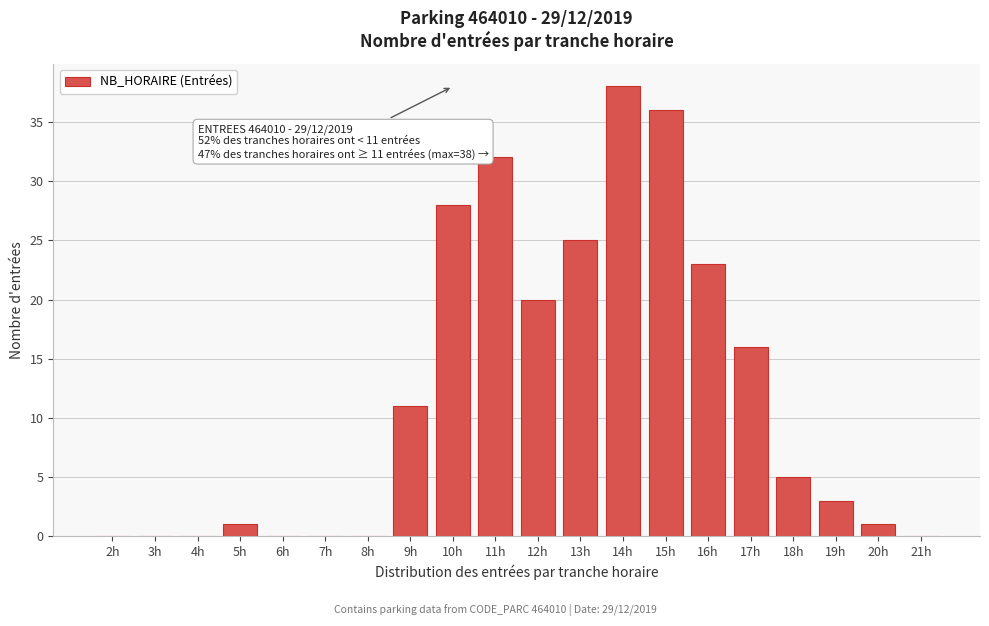

Reading left to right, transcribe all the data shown in this chart.

2h=0	3h=0	4h=0	5h=1	6h=0	7h=0	8h=0	9h=11	10h=28	11h=32	12h=20	13h=25	14h=38	15h=36	16h=23	17h=16	18h=5	19h=3	20h=1	21h=0